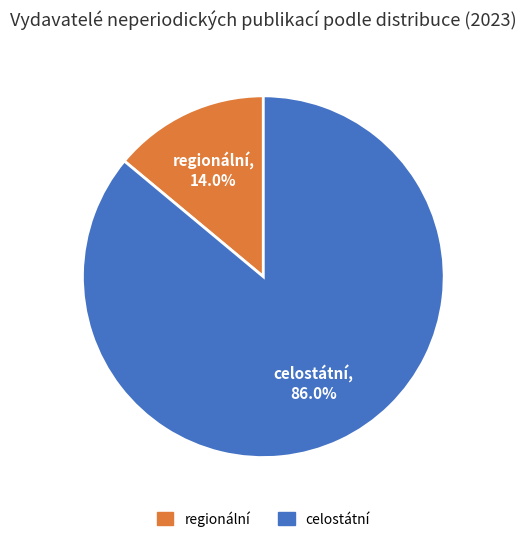

To the nearest percent, what is the average slice percentage?

50%